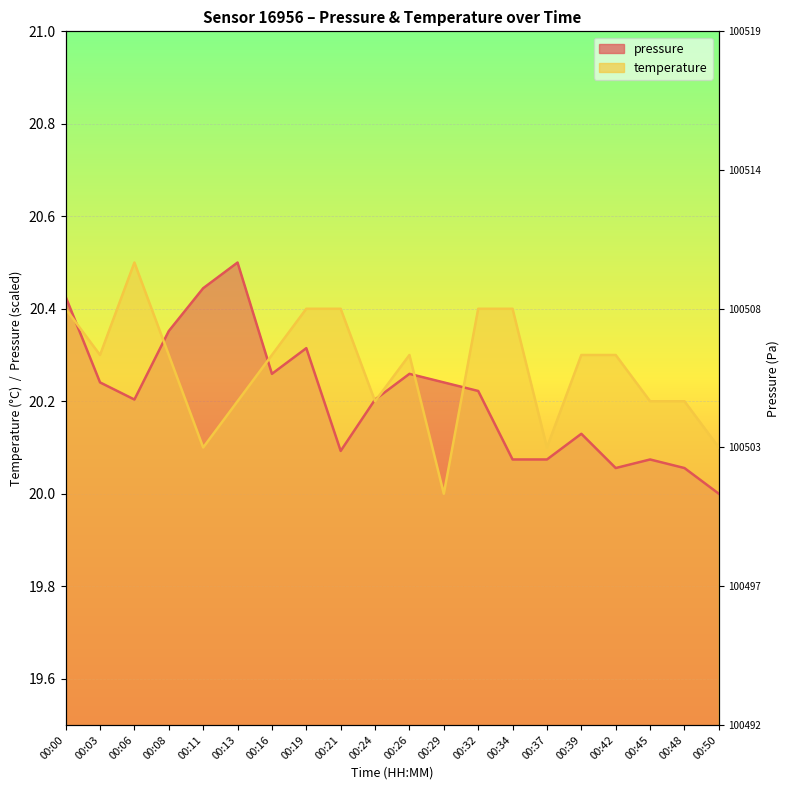

List the series in order of their peak value, lowest first.

pressure, temperature